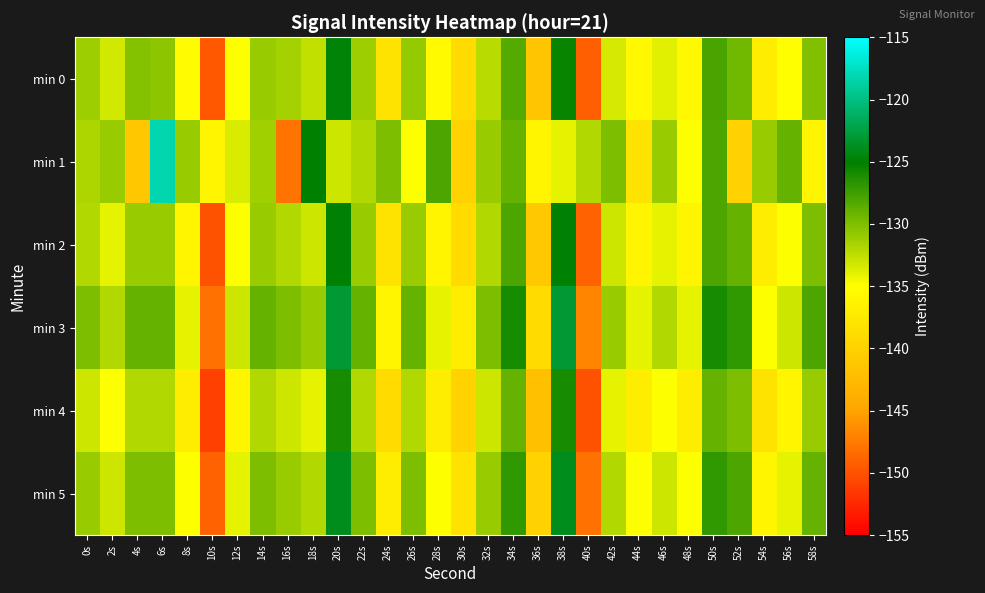

Which label corresponds to the largest value in the chart?

6s